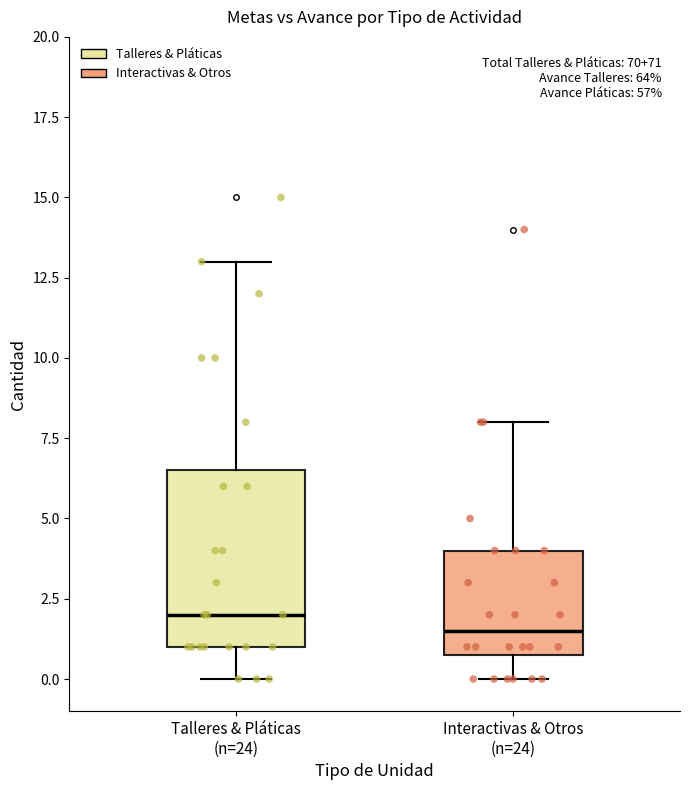

Reading left to right, read every box against the y-axis: the position of its median line, the range the box covers, and the ends of its whiskers. The values are not printed on the chart, so give them approximately, as read against the axis.

Talleres & Pláticas (n=24): median 2.0, box 1.0 to 6.5, whiskers 0.0 to 13.0
Interactivas & Otros (n=24): median 1.5, box 1.0 to 4.0, whiskers 0.0 to 8.0